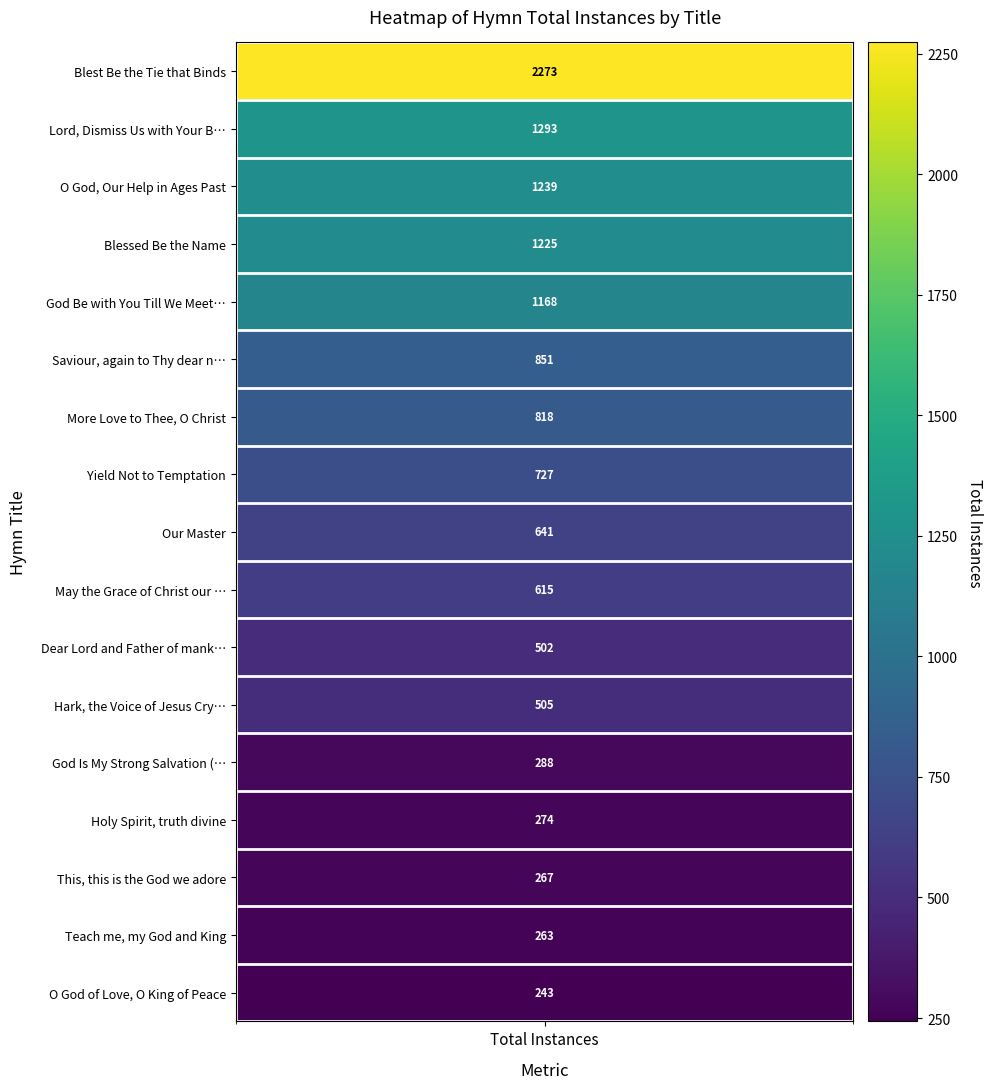

Rank the categories by value from lowest to highest.

O God of Love, O King of Peace, Teach me, my God and King, This, this is the God we adore, Holy Spirit, truth divine, God Is My Strong Salvation (Psalm 27), Dear Lord and Father of mankind, Hark, the Voice of Jesus Crying, May the Grace of Christ our Saviour, Our Master, Yield Not to Temptation, More Love to Thee, O Christ, Saviour, again to Thy dear name we raise, God Be with You Till We Meet Again, Blessed Be the Name, O God, Our Help in Ages Past, Lord, Dismiss Us with Your Blessing, Blest Be the Tie that Binds